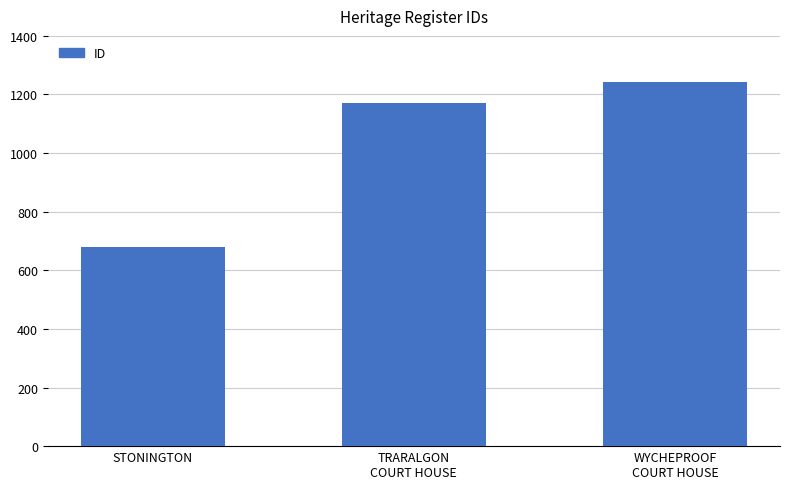

Reading left to right, extract all data points from this chart.

STONINGTON=679	TRARALGON
COURT HOUSE=1171	WYCHEPROOF
COURT HOUSE=1241